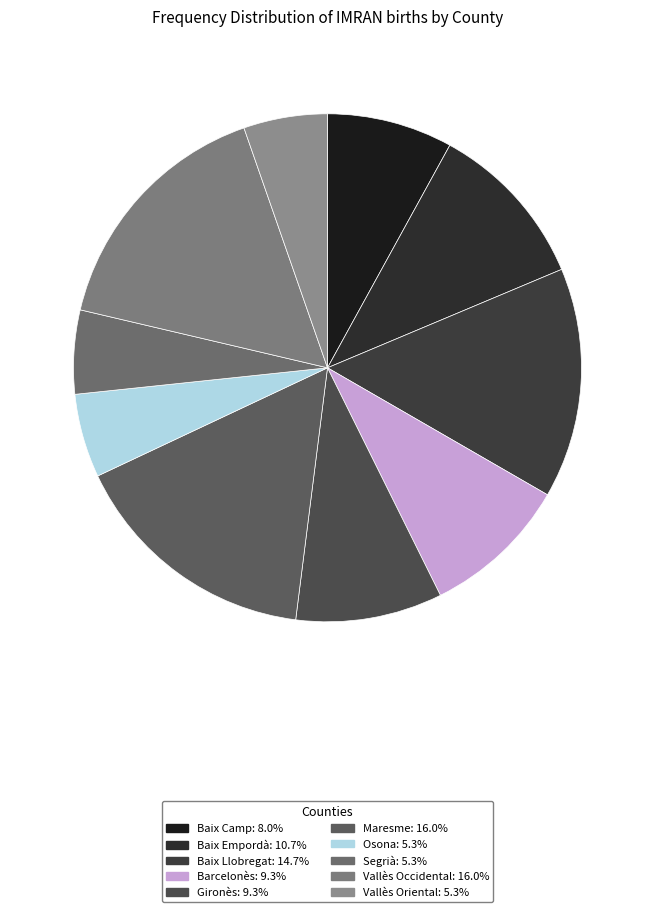

The Gironès slice represents 9% of the pie. True or false?

True